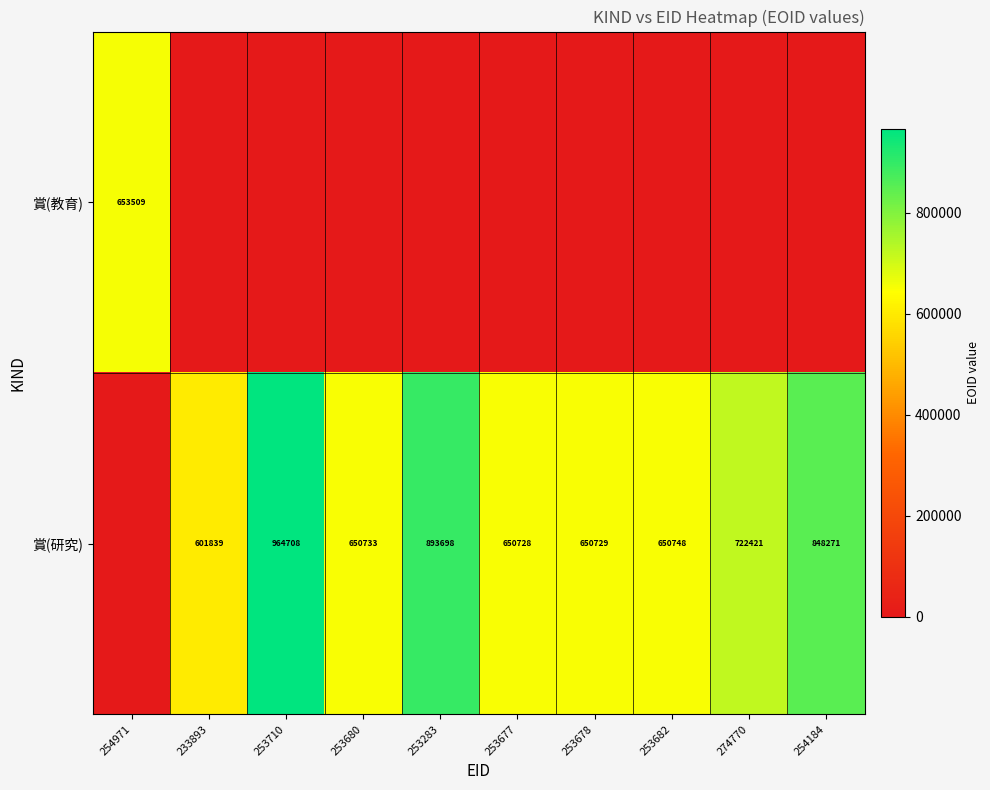

The value of 賞(研究) at 253677 is 650728. True or false?

True